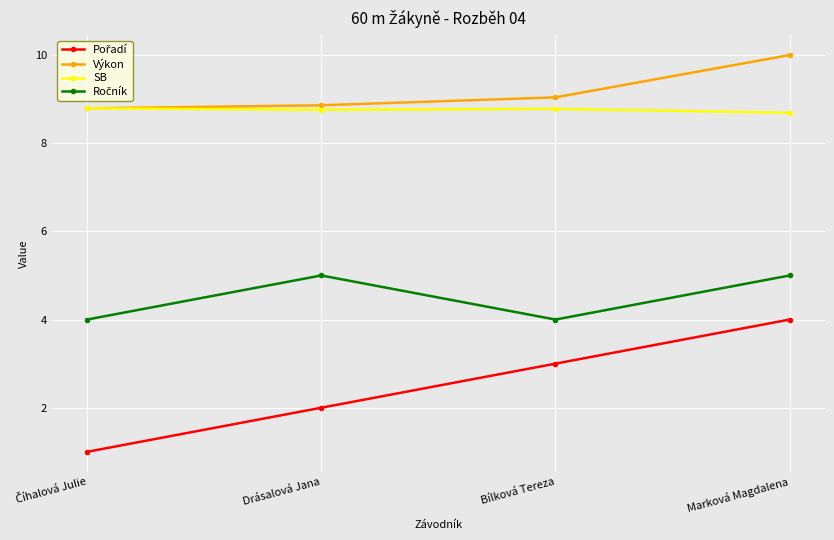

What is the label of the 2nd point from the left?

Drásalová Jana